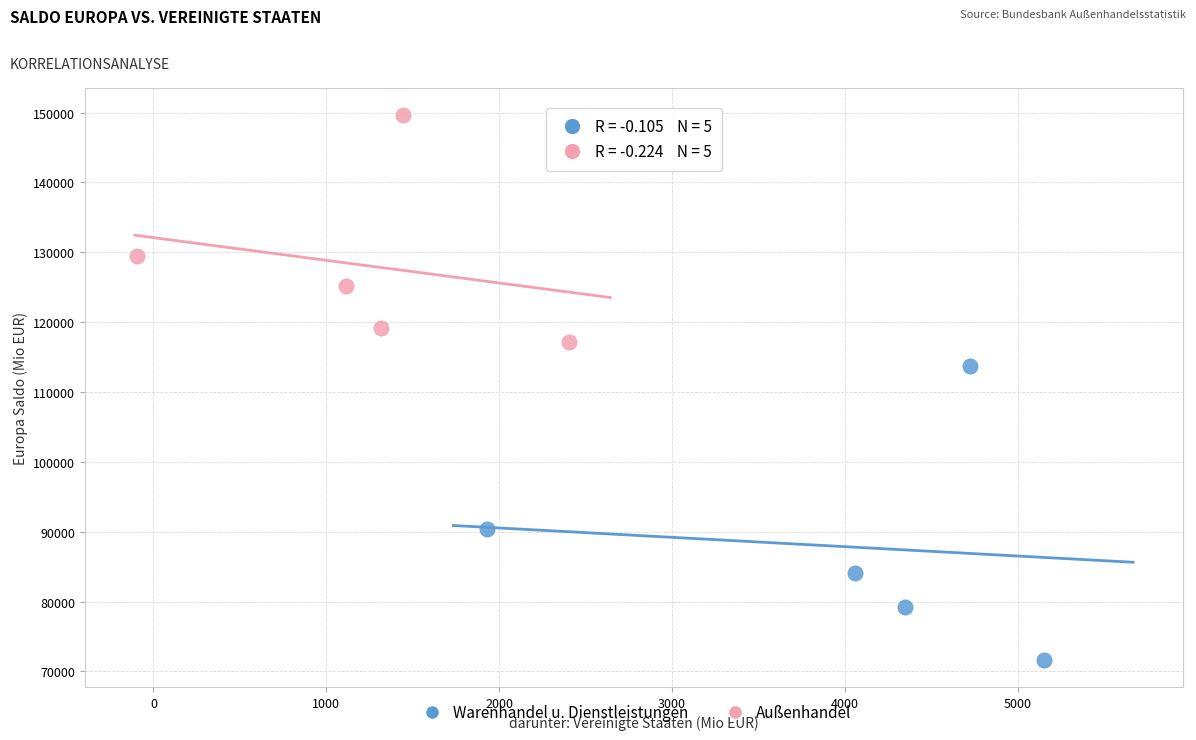

Which series contains the highest Y value?

Außenhandel